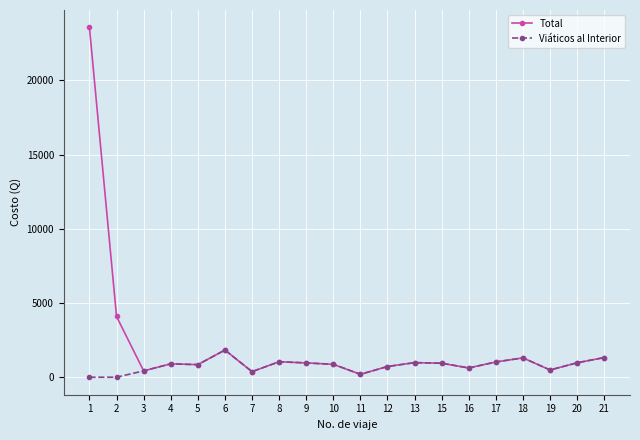

What is the maximum value shown in the chart?

23565.0